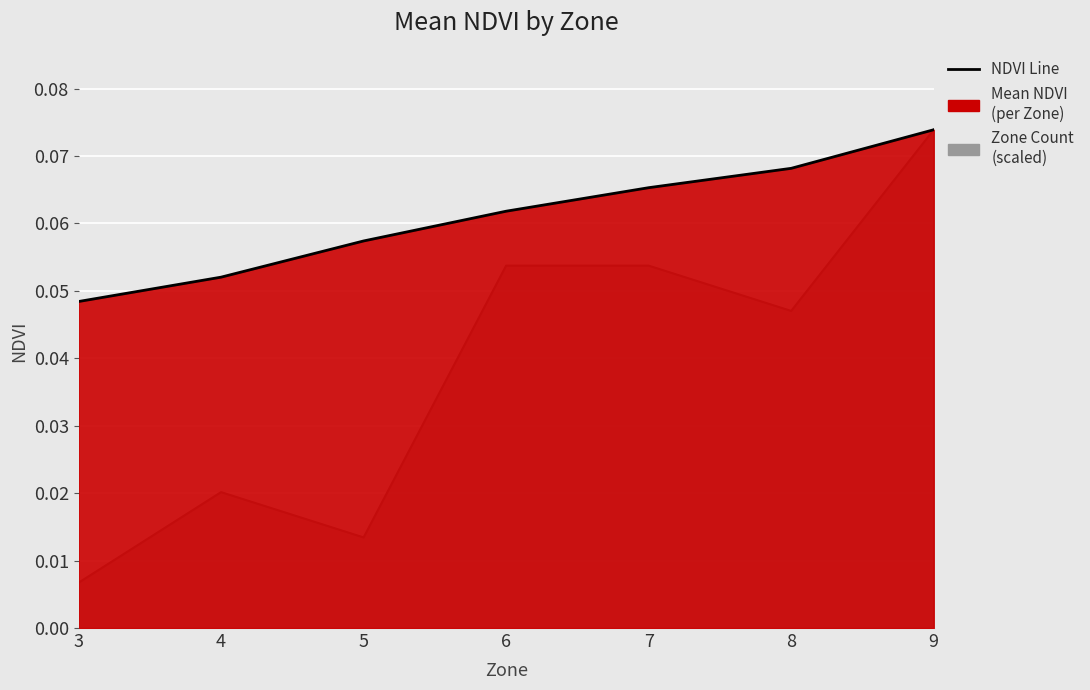

List the labels in order of value, largest first.

9, 8, 7, 6, 5, 4, 3